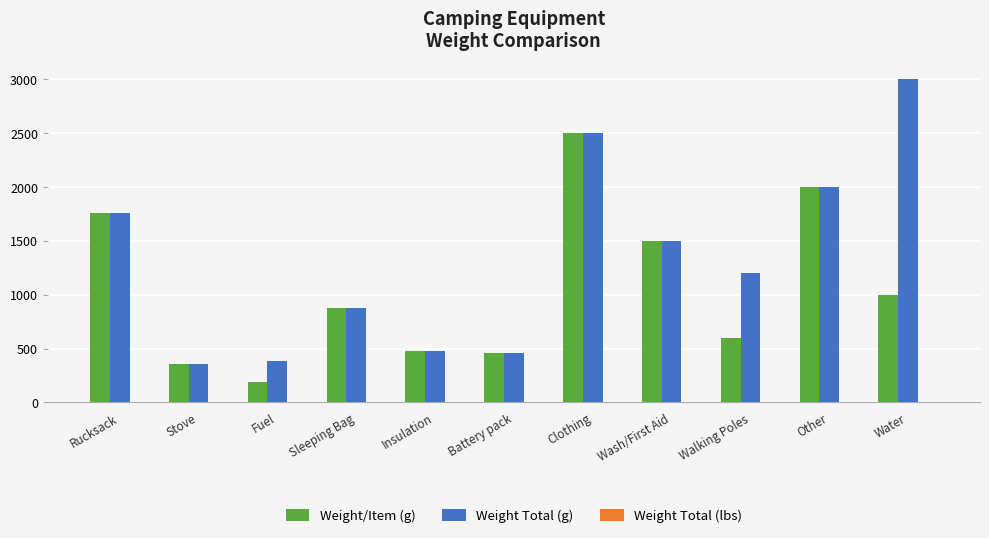

Which series has the largest total across all categories?

Weight Total (g)